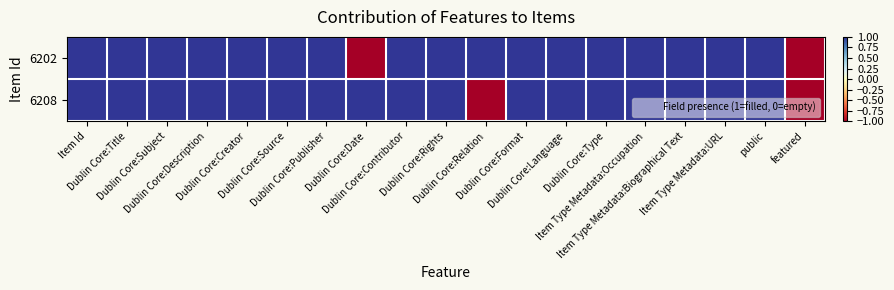

Between Item Type Metadata:URL and public, which is larger?

Item Type Metadata:URL